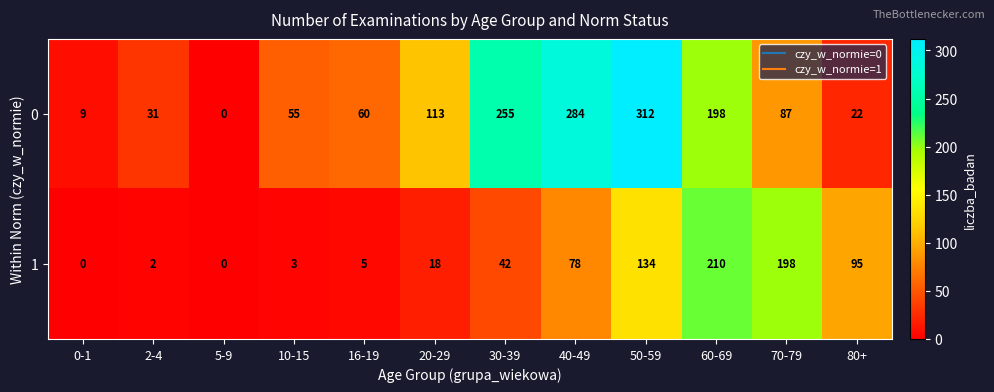

What is the total value across all series at 2-4?

33